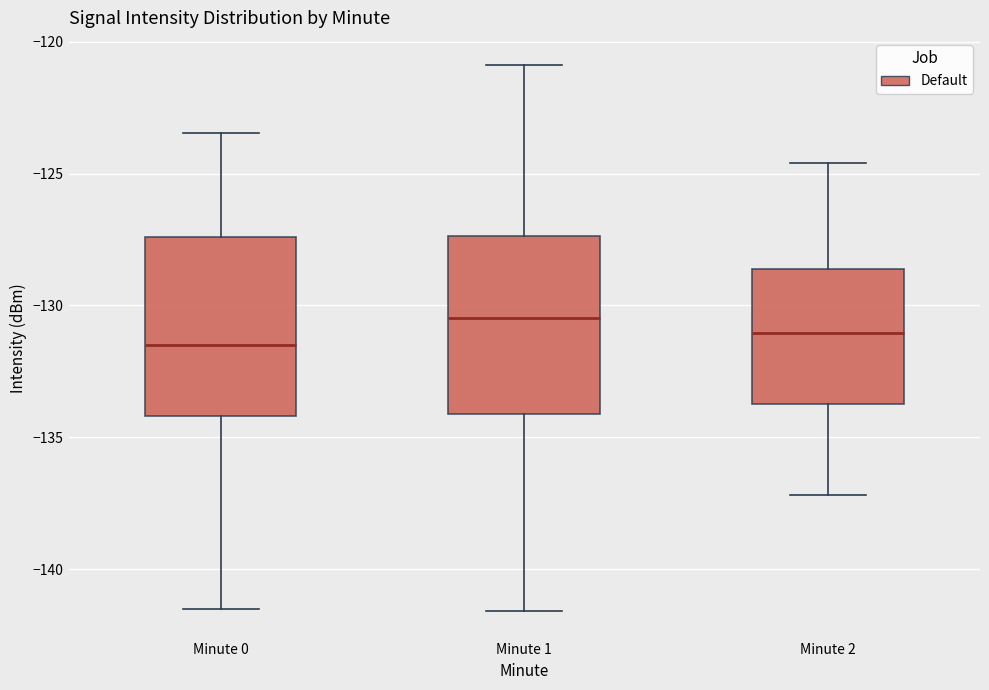

Reading left to right, transcribe this box plot: for each box, give where its median line is, the range the box spans, and where its two whiskers end, as read against the y-axis. The values are not printed on the chart, so give them approximately, as read against the axis.

Minute 0: median -131.5, box -134.0 to -127.5, whiskers -141.5 to -123.5
Minute 1: median -130.5, box -134.0 to -127.5, whiskers -141.5 to -121.0
Minute 2: median -131.0, box -133.5 to -128.5, whiskers -137.0 to -124.5